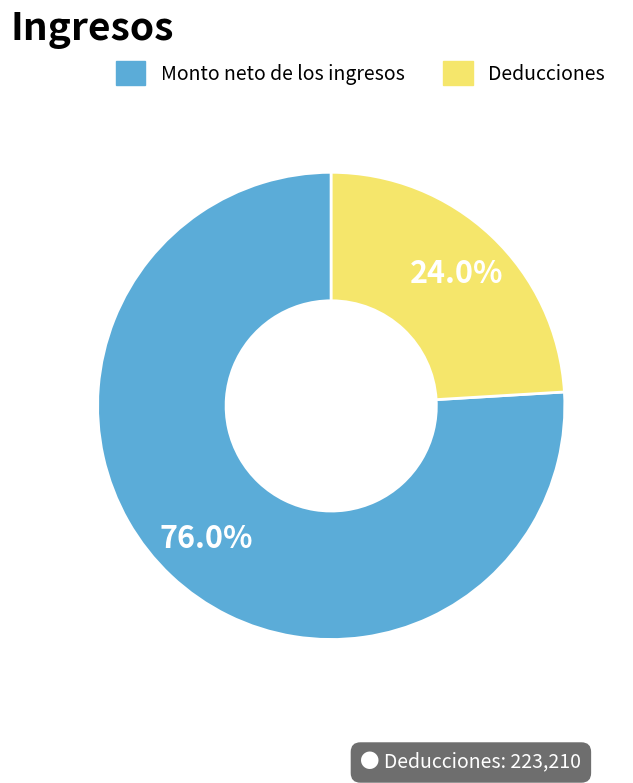

Is there any slice that represents more than half of the pie?

Yes